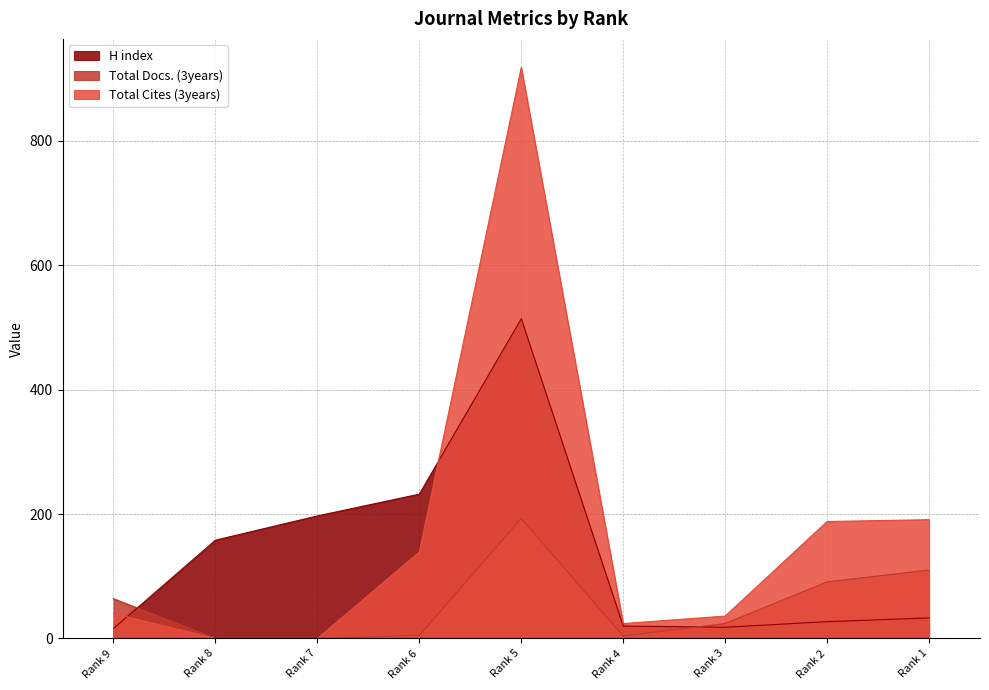

Does the chart have visible grid lines?

Yes